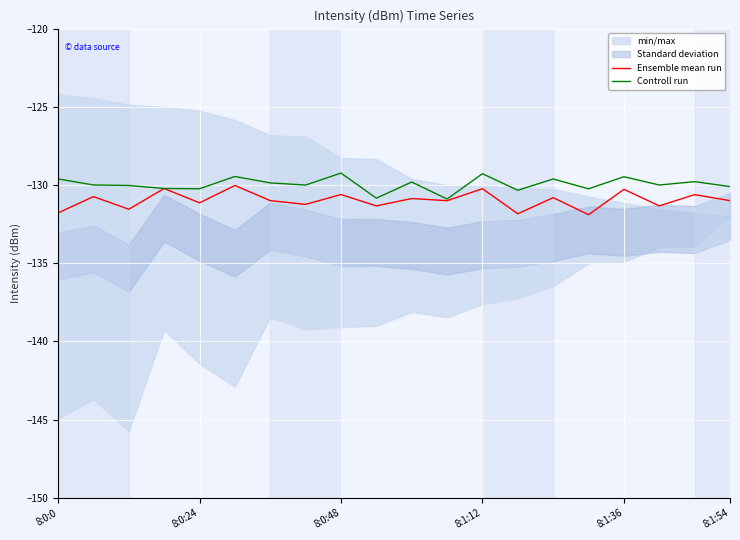

What is the lowest value of the Ensemble mean run series?

-131.9